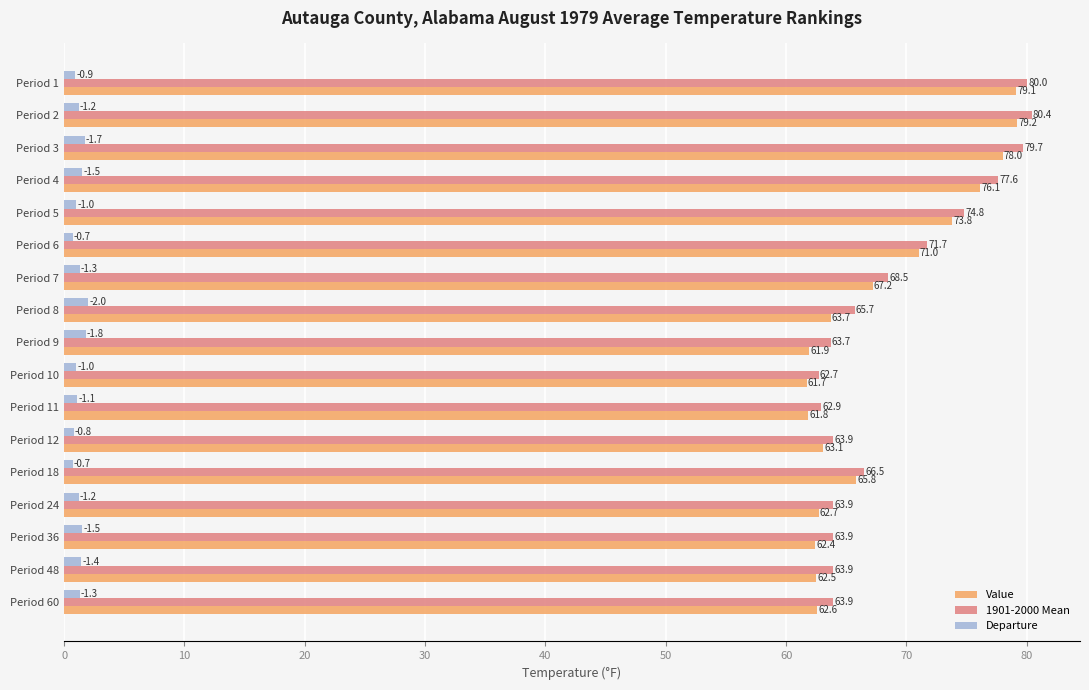

How many series are shown in this chart?

3